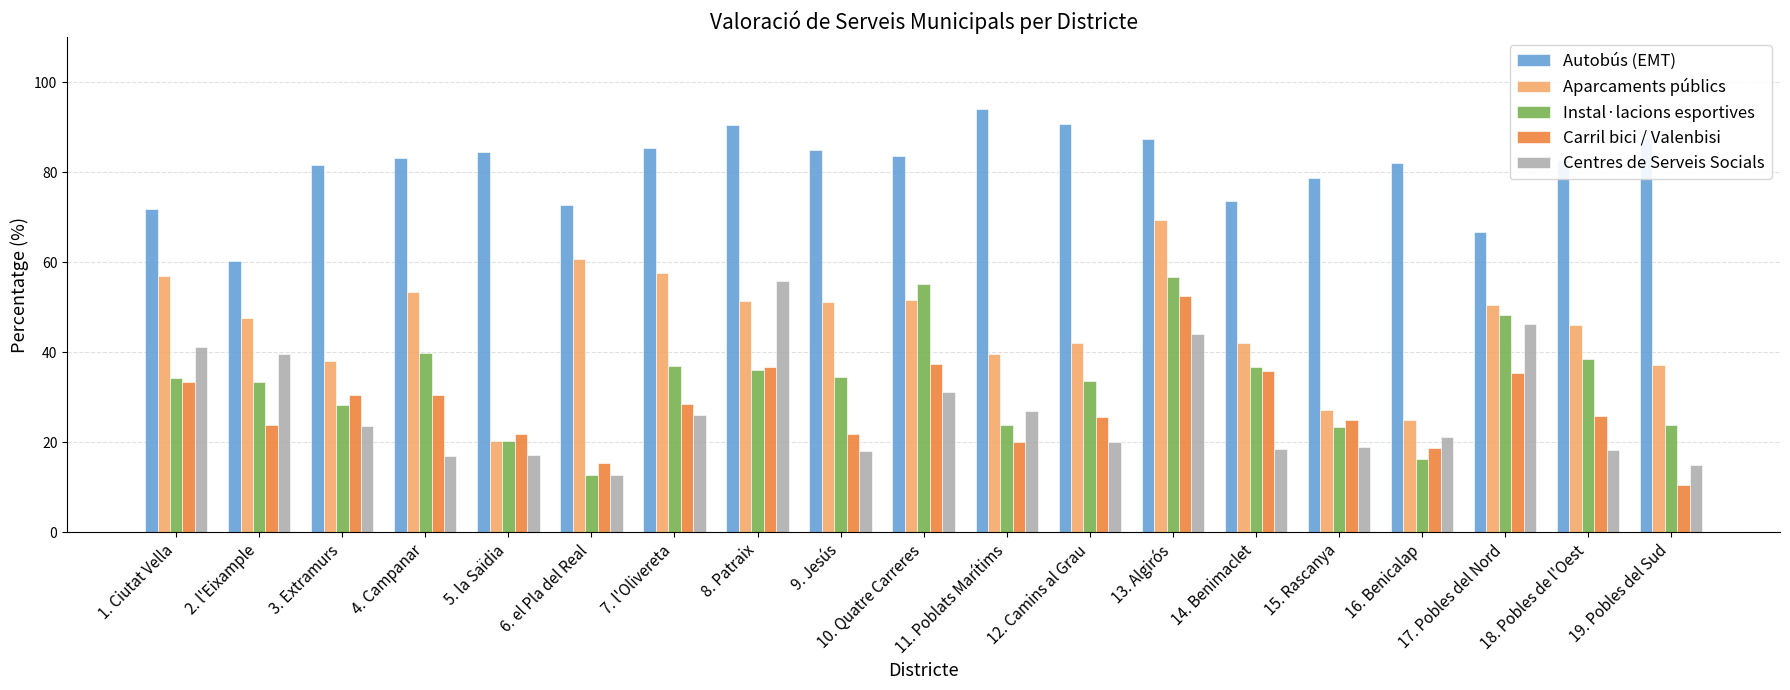

Which category has the lowest value in the Centres de Serveis Socials series?

6. el Pla del Real